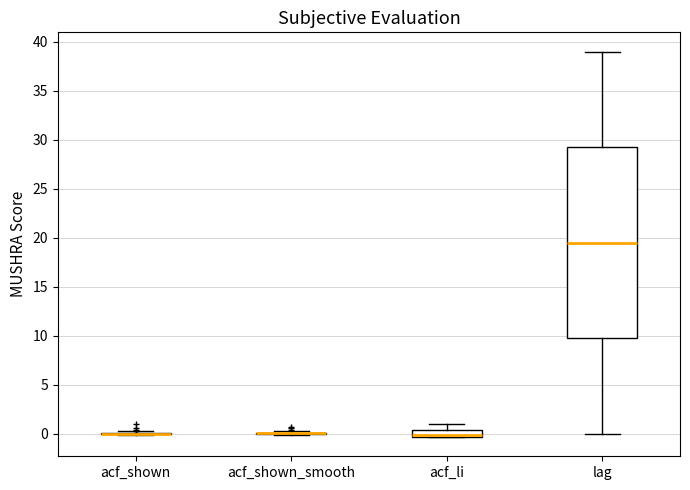

Which box is the tallest, from its lower edge to its upper edge?

lag